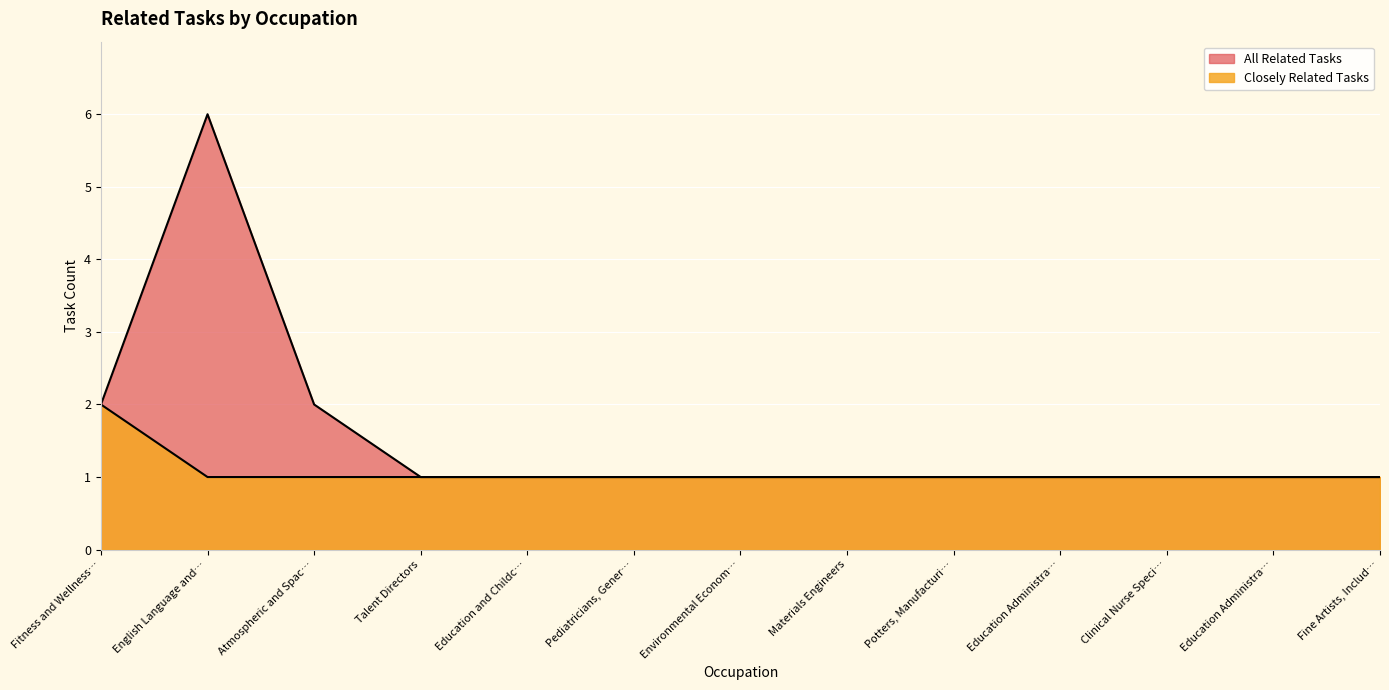

What is the highest value of the Closely Related Tasks series?

2